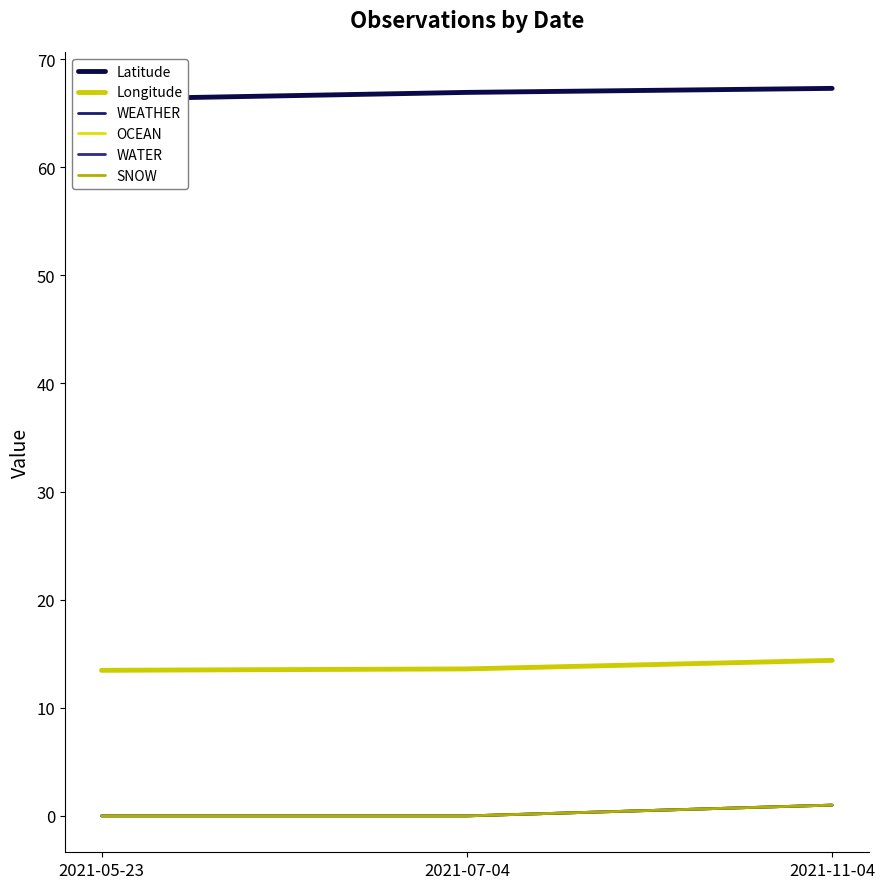

What is the average value of the WATER series?

0.3